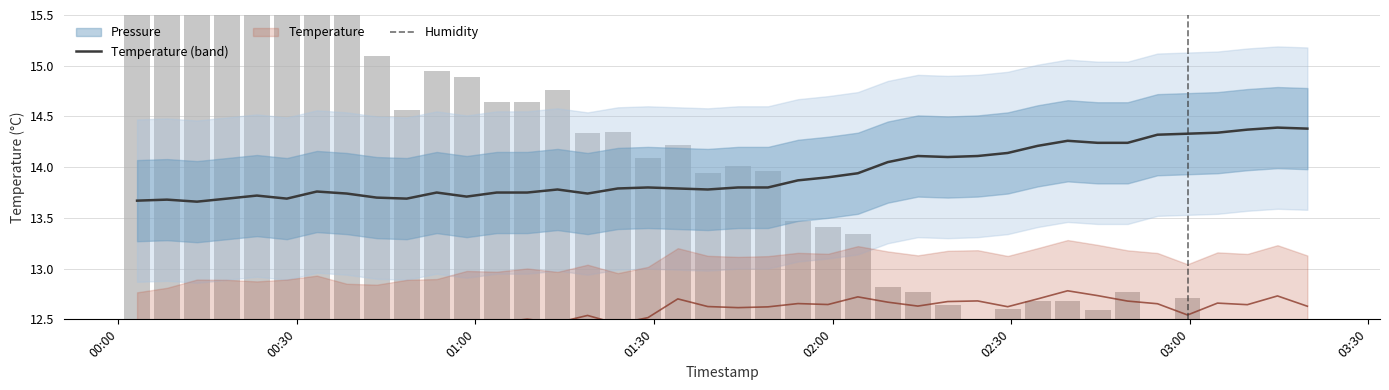

What is the total value across all series at 00:30?

17.9